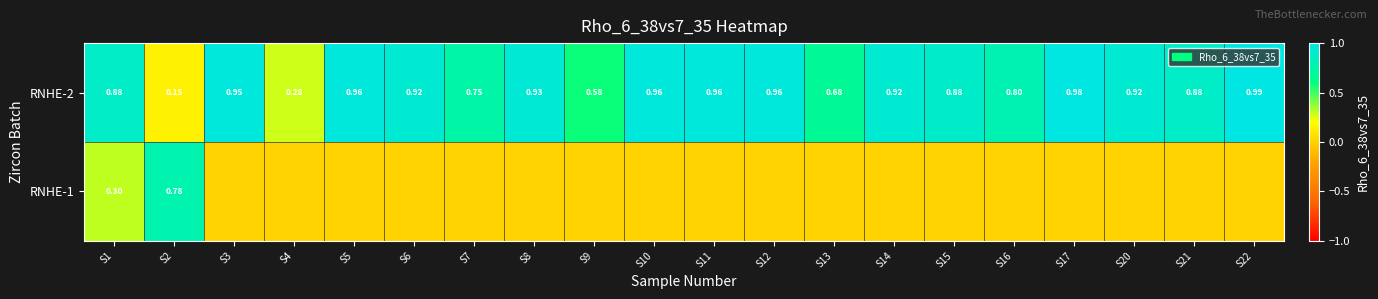

Which label corresponds to the smallest value in the chart?

S3